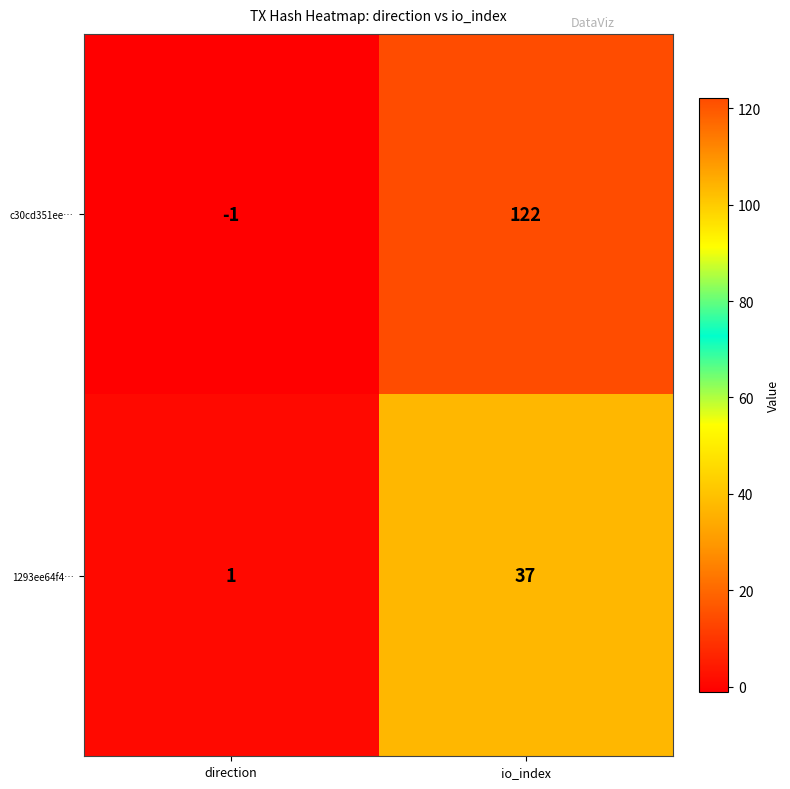

Reading left to right, list all the values displayed in this chart.

c30cd351ee…: direction=-1	io_index=122
1293ee64f4…: direction=1	io_index=37